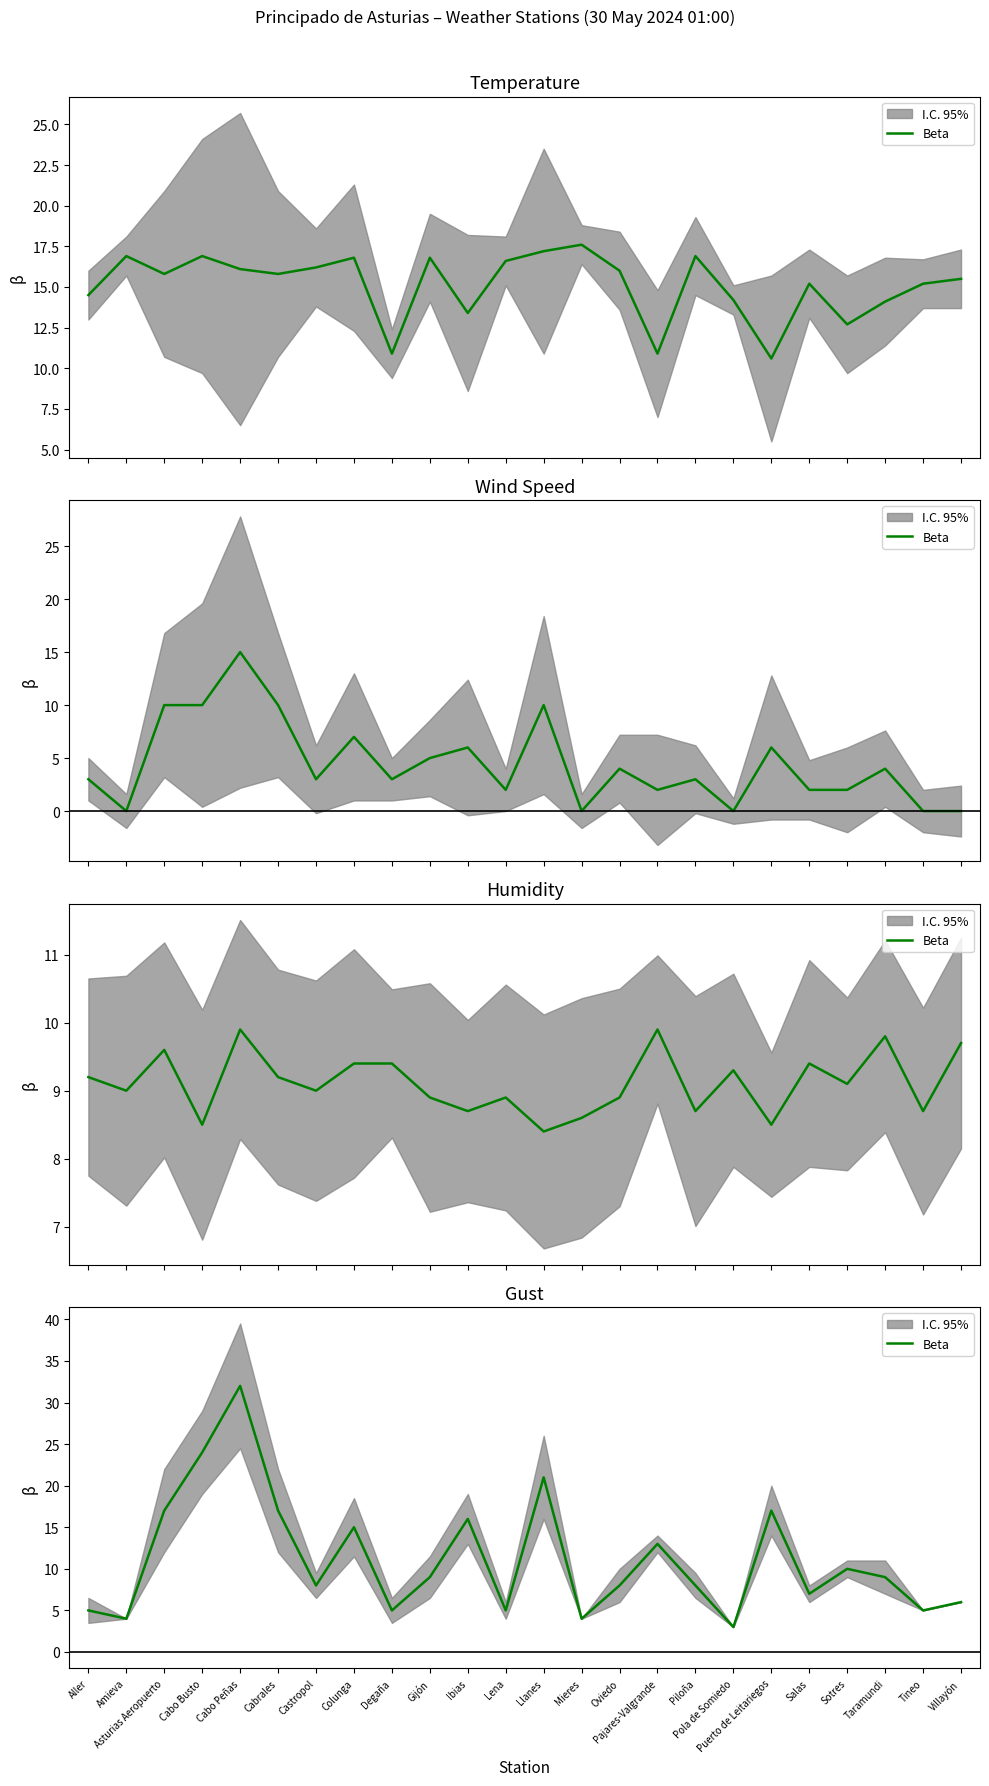

The chart shows a value of 5 at Lena. True or false?

True